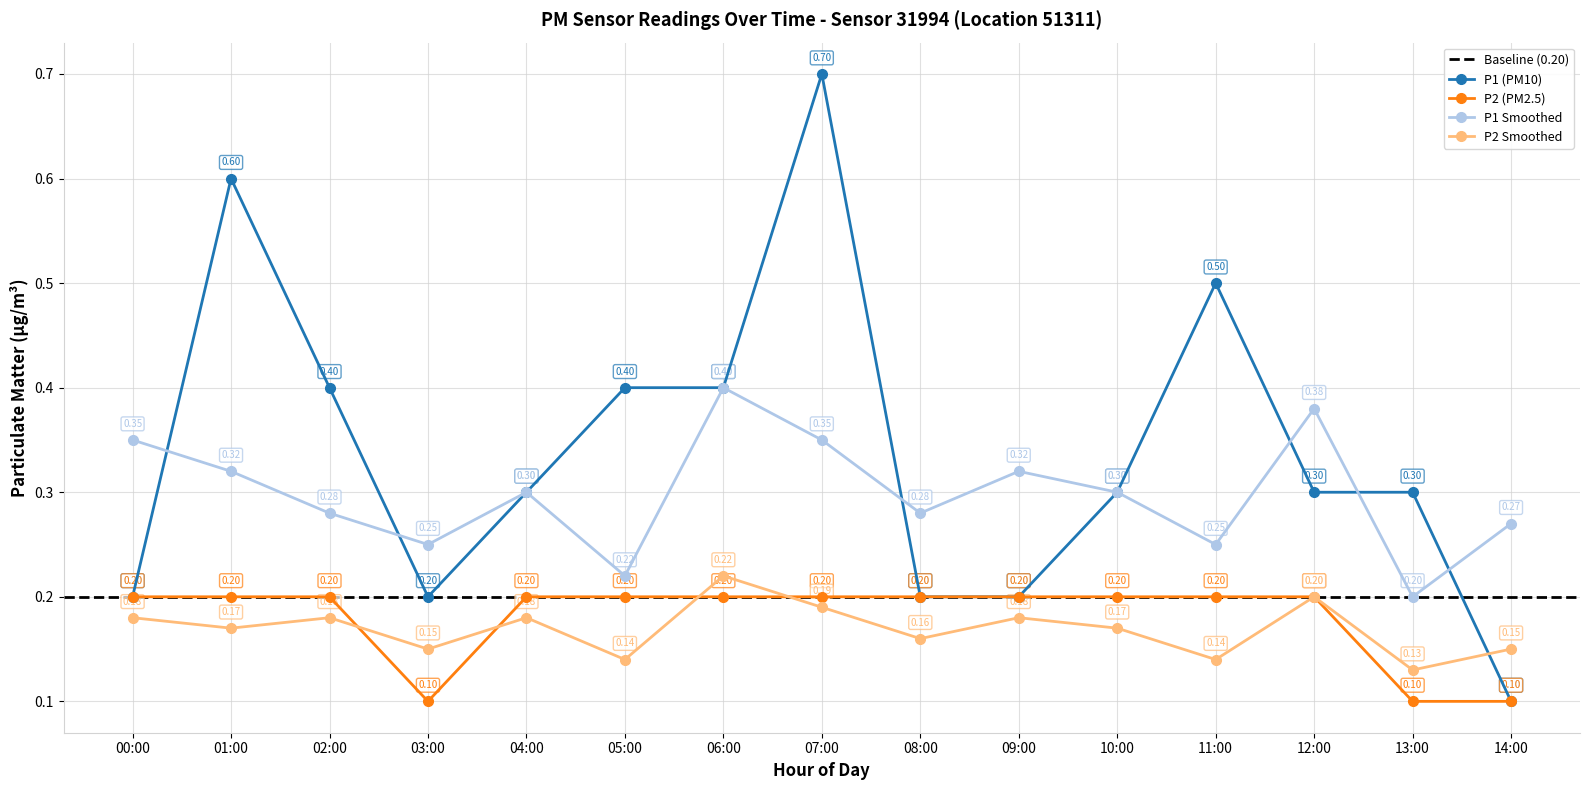

Count the P1 values in the range 0 to 1.

15